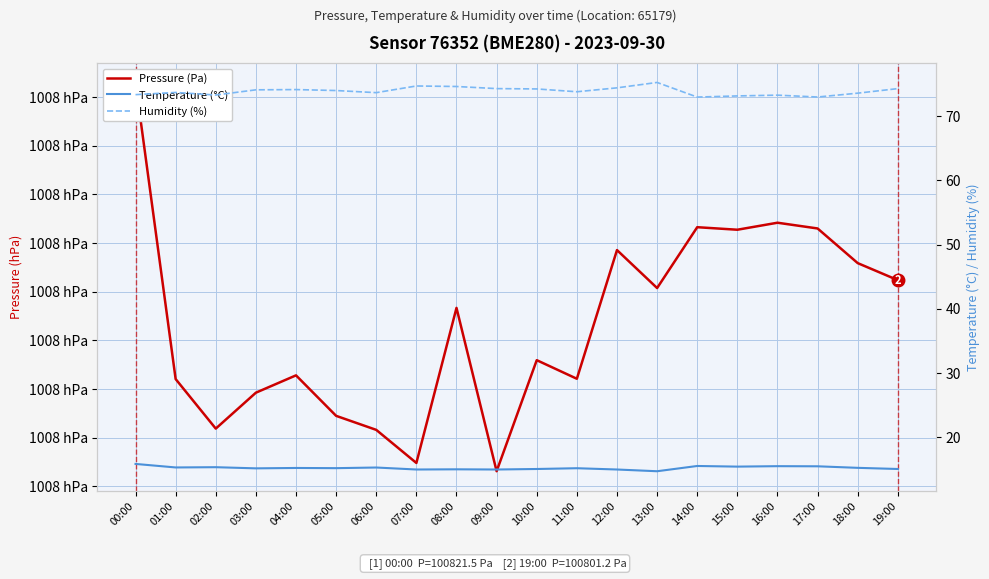

How many data points in Pressure (Pa) are less than 100798?

10